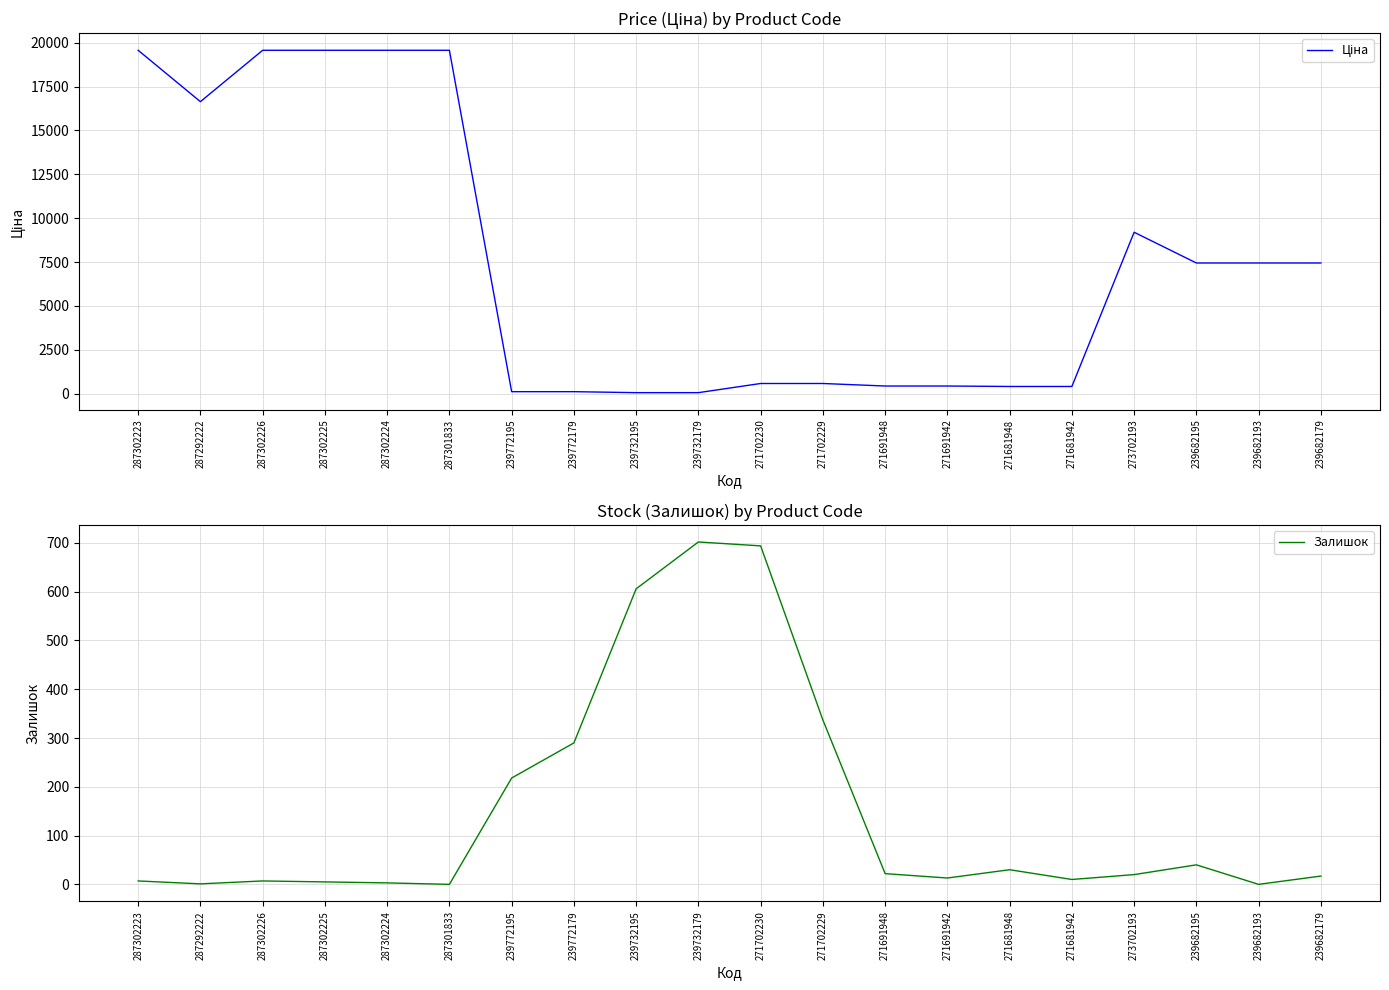

True or false: Залишок has more than 2 interior local peaks.

True